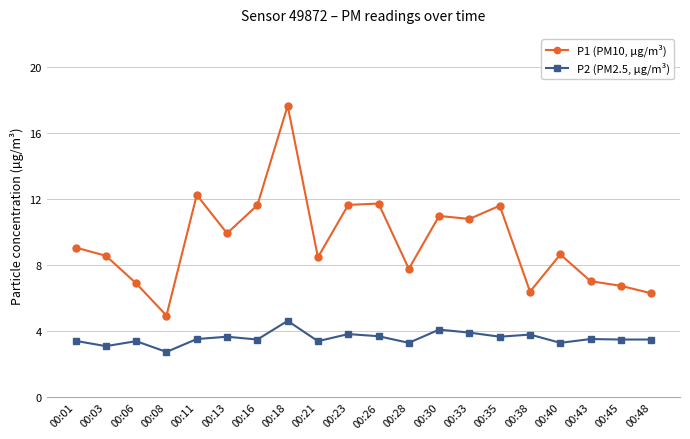

What are all the series names shown in the legend?

P1 (PM10, µg/m³), P2 (PM2.5, µg/m³)